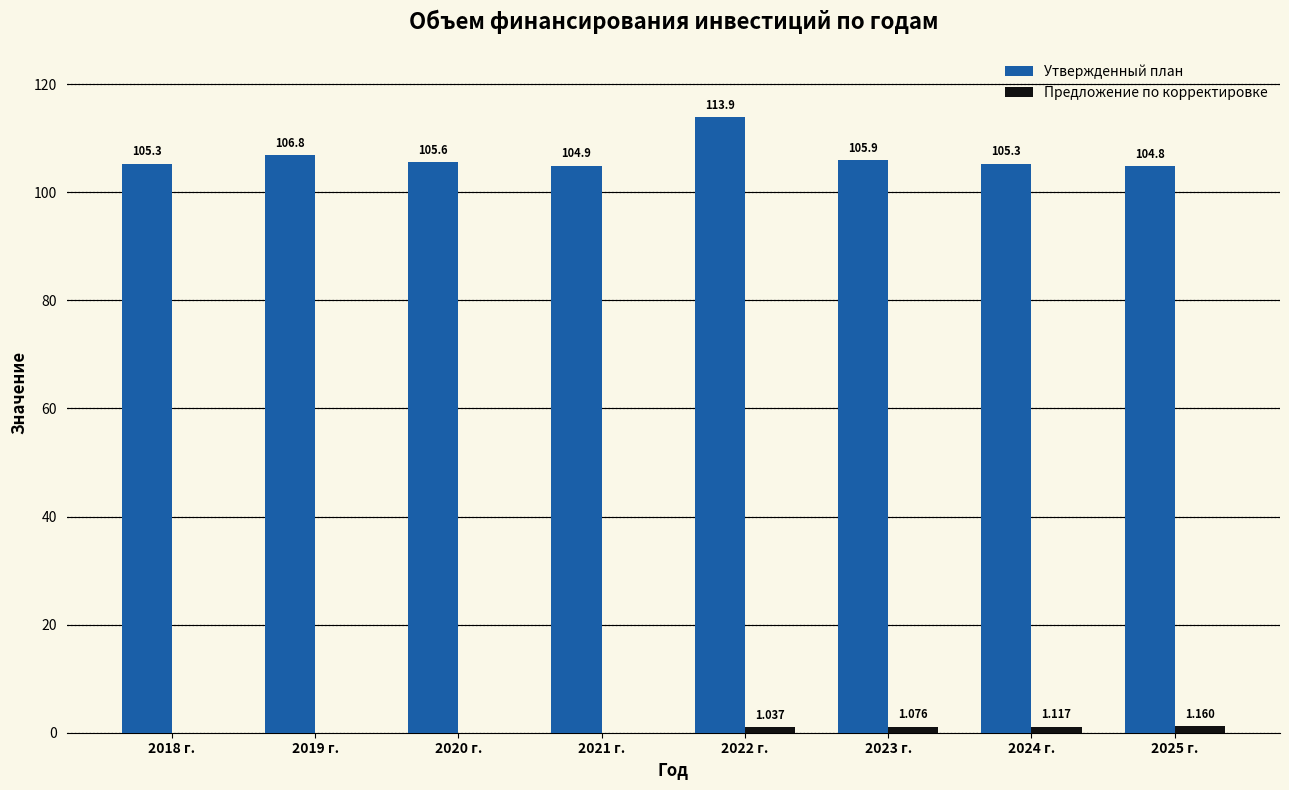

Which series has the largest total across all categories?

Утвержденный план